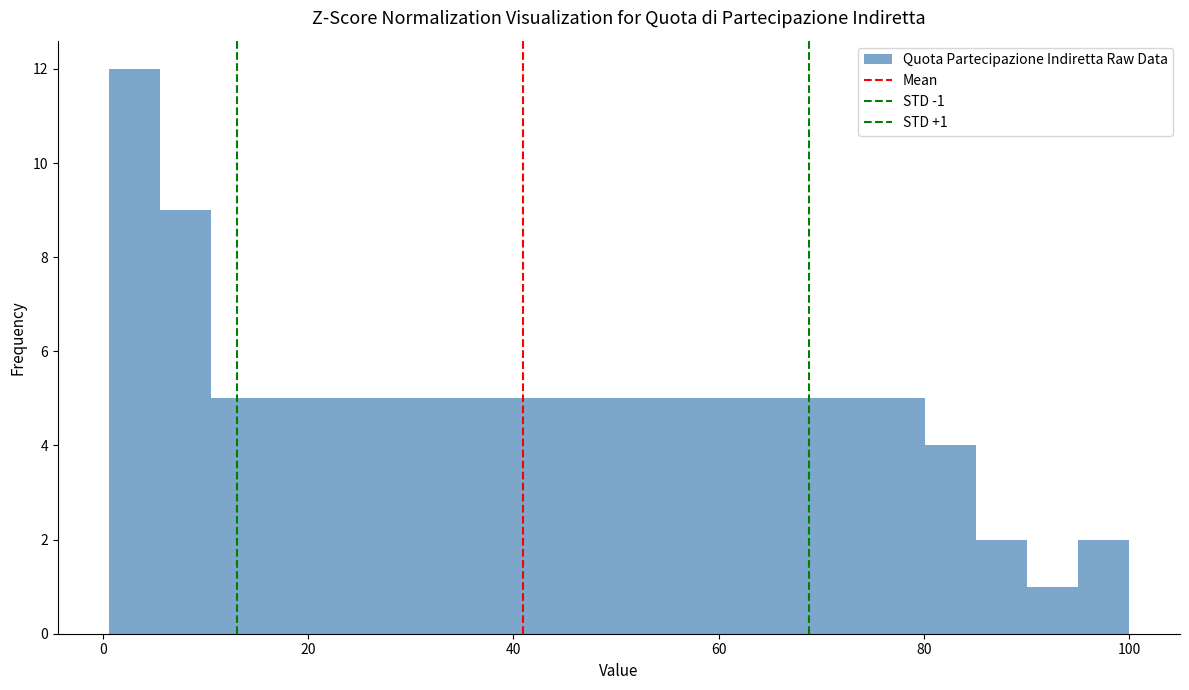

Read against the x-axis, roughly where is the centre of the tallest bar?

4